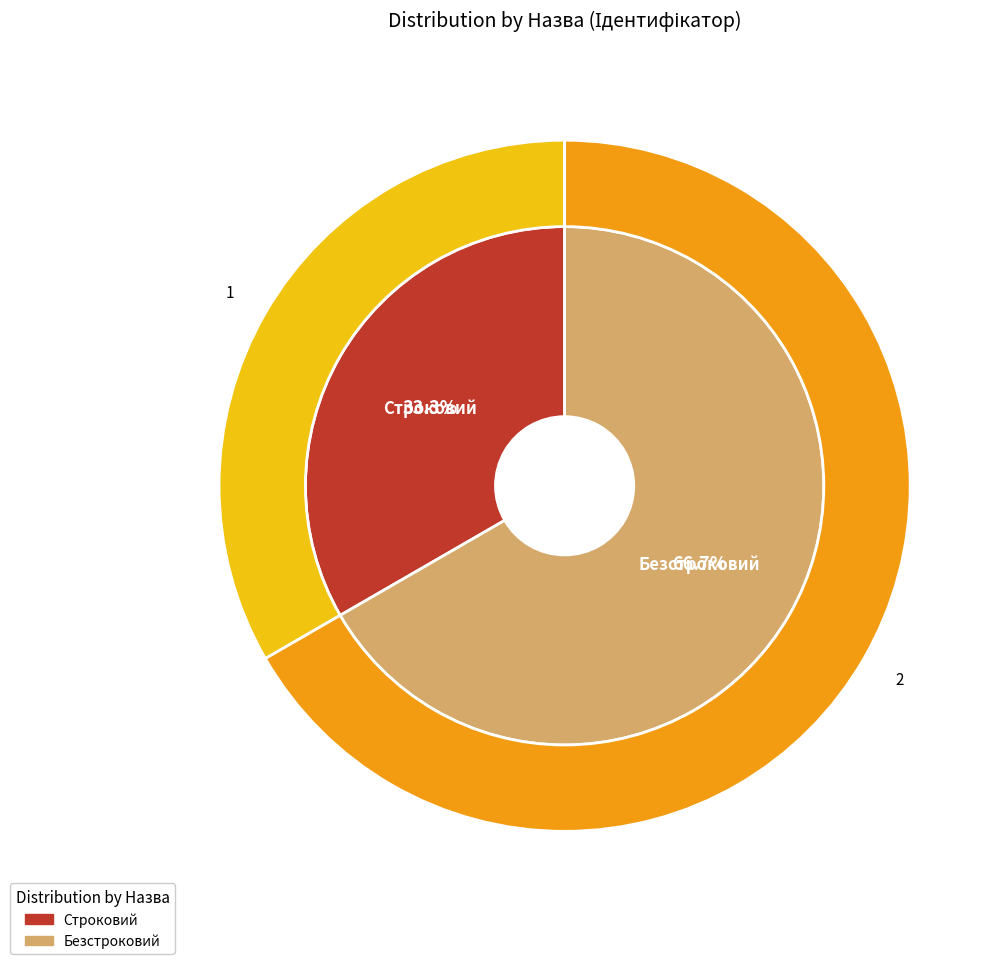

Is there a majority slice in this chart?

Yes